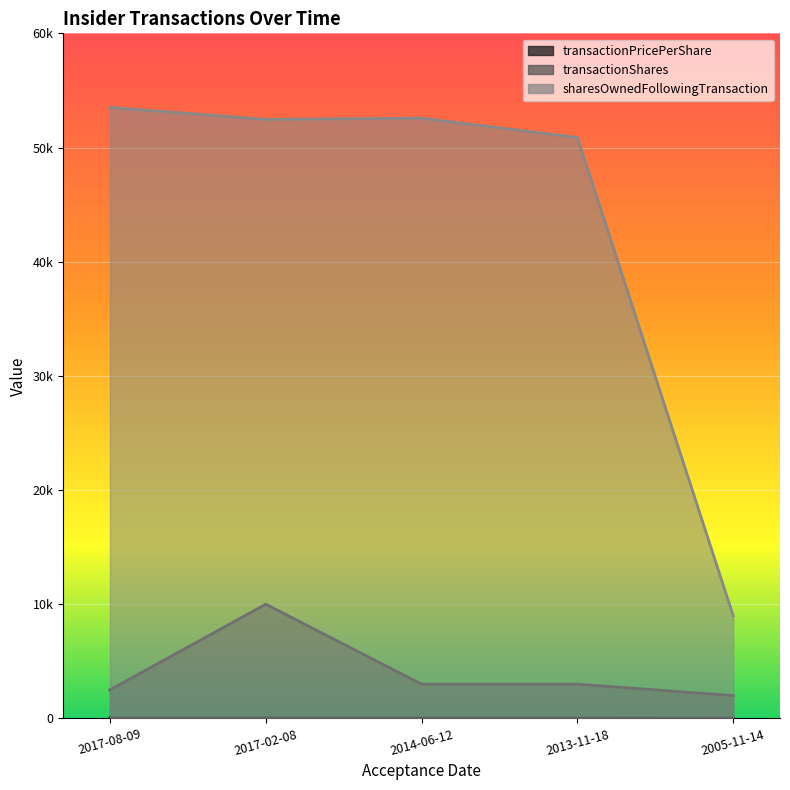

Where is the first local minimum for sharesOwnedFollowingTransaction?

2017-02-08